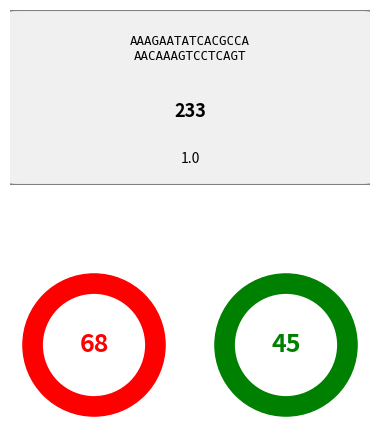

Is 29 the majority of the pie?

No